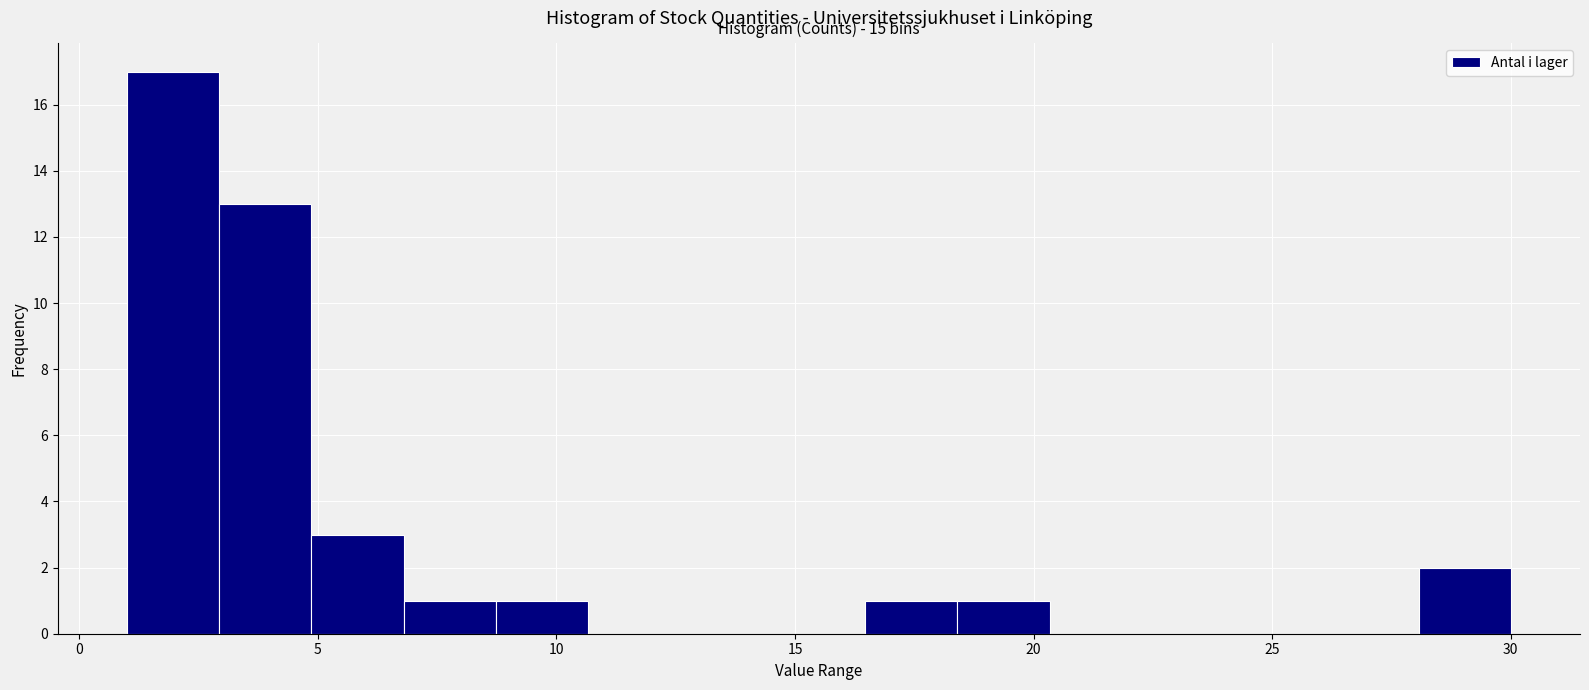

Read against the x-axis, roughly where is the centre of the tallest bar?

2.0